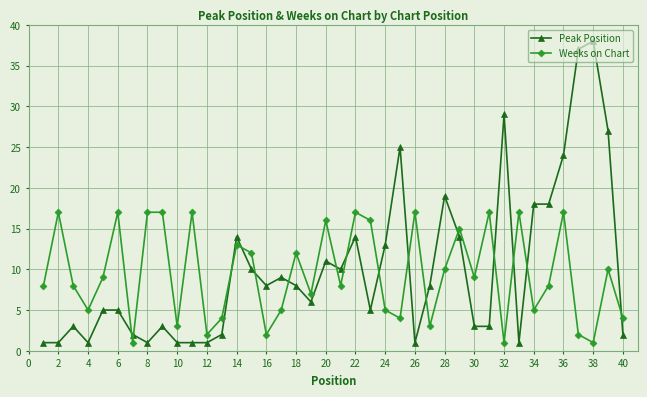

Which series has the widest spread of values?

Peak Position